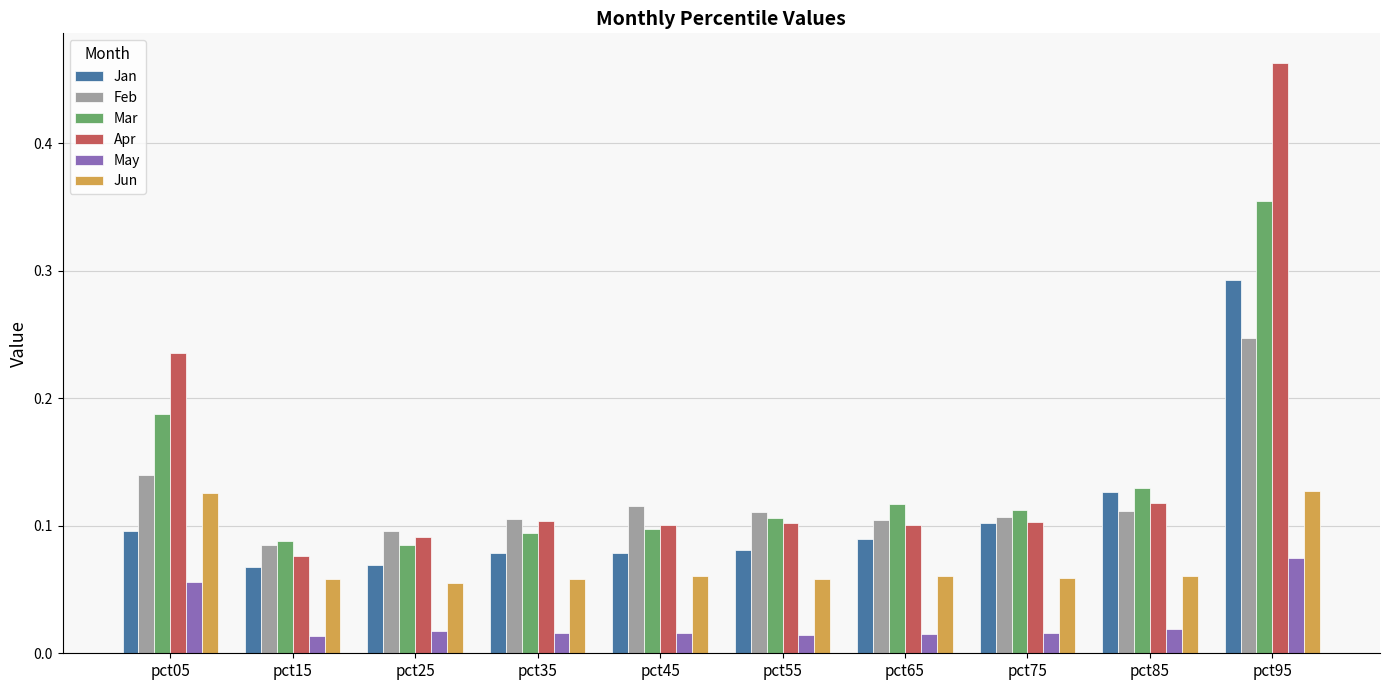

Which category has the lowest value in the Feb series?

pct15